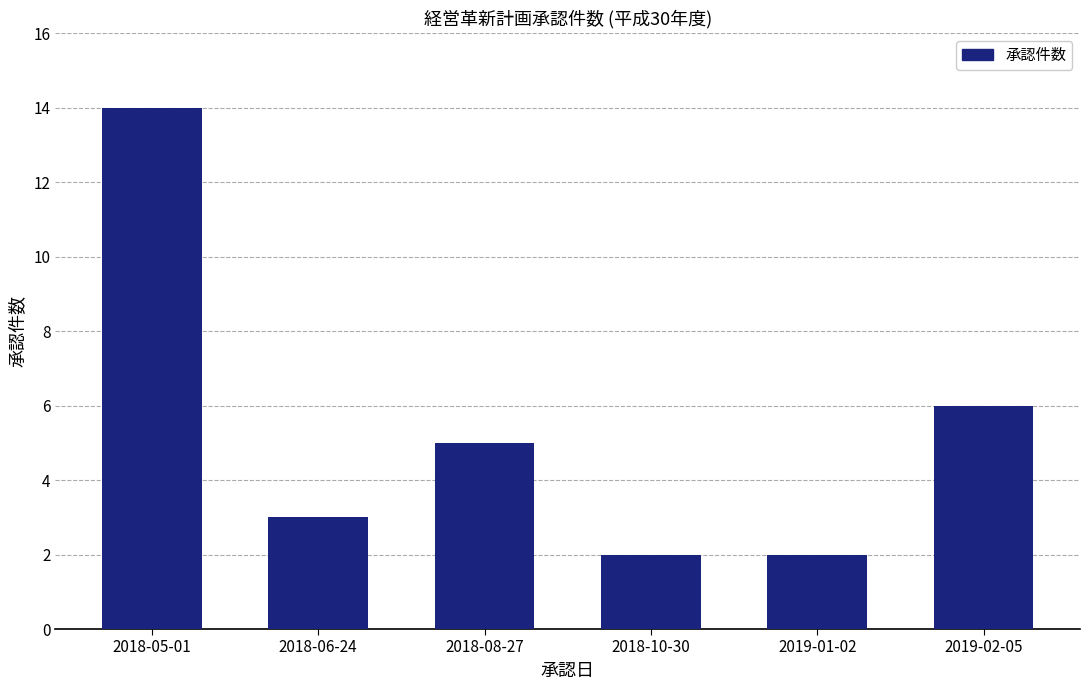

Reading left to right, what are all the values shown in this chart?

14	3	5	2	2	6